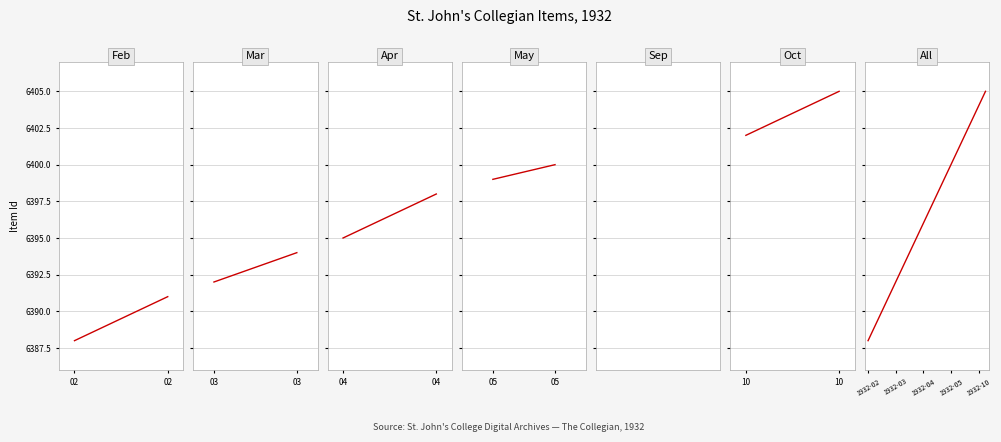

Is it true that the value at 1932-03-18 is 6394?

True